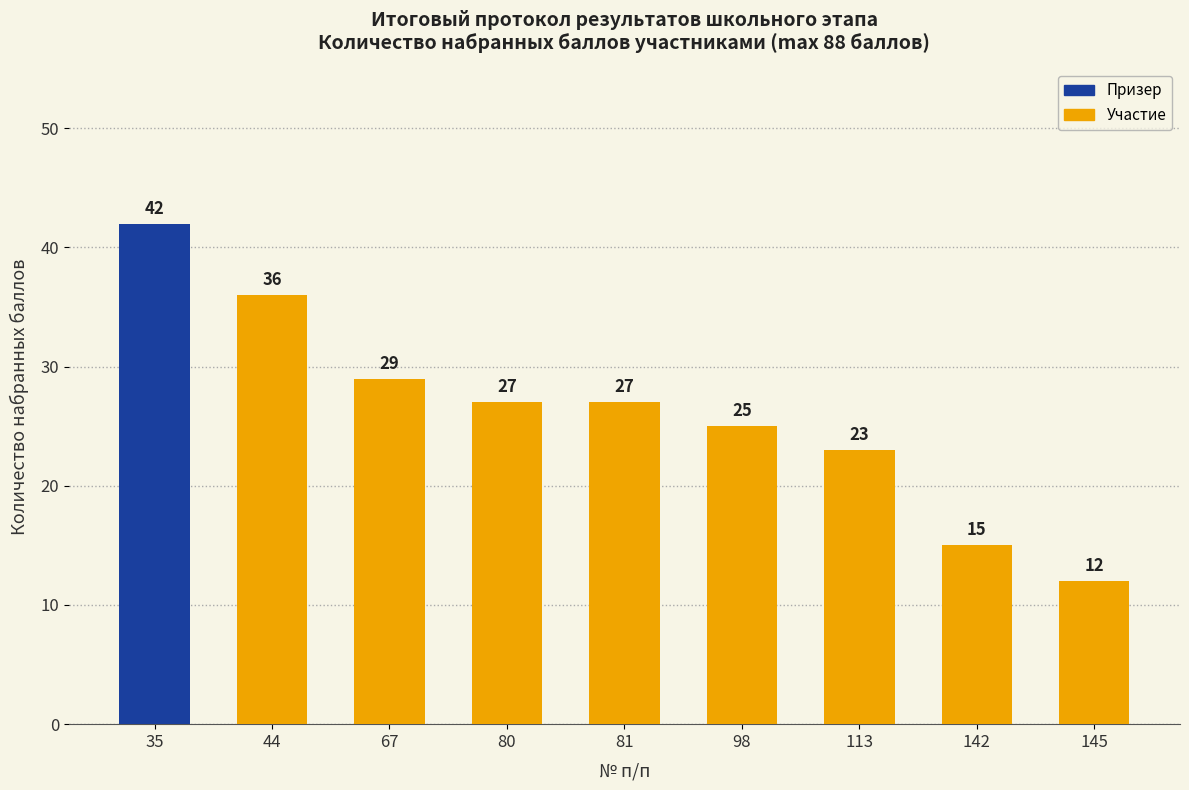

How many bars are there in total?

9